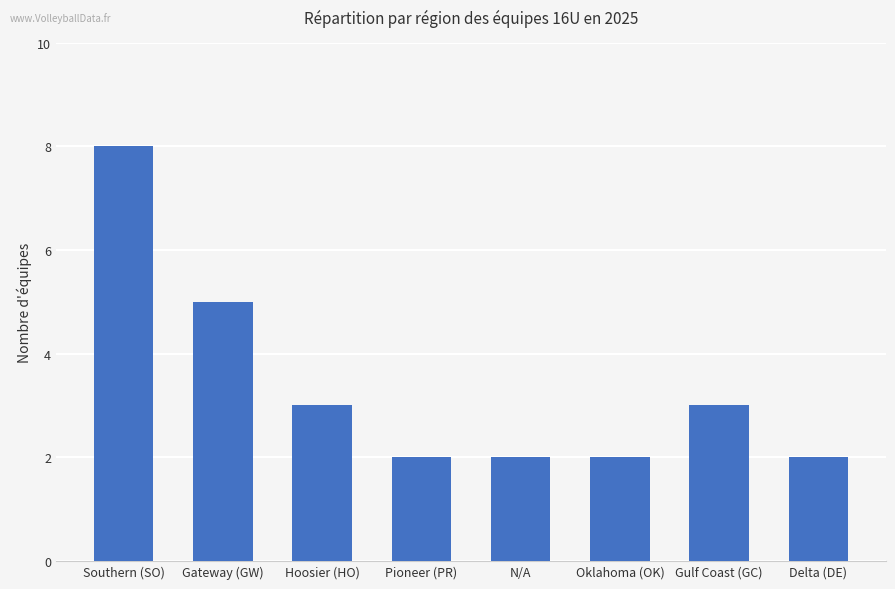

Are the bars grouped side by side (vs. stacked)?

No